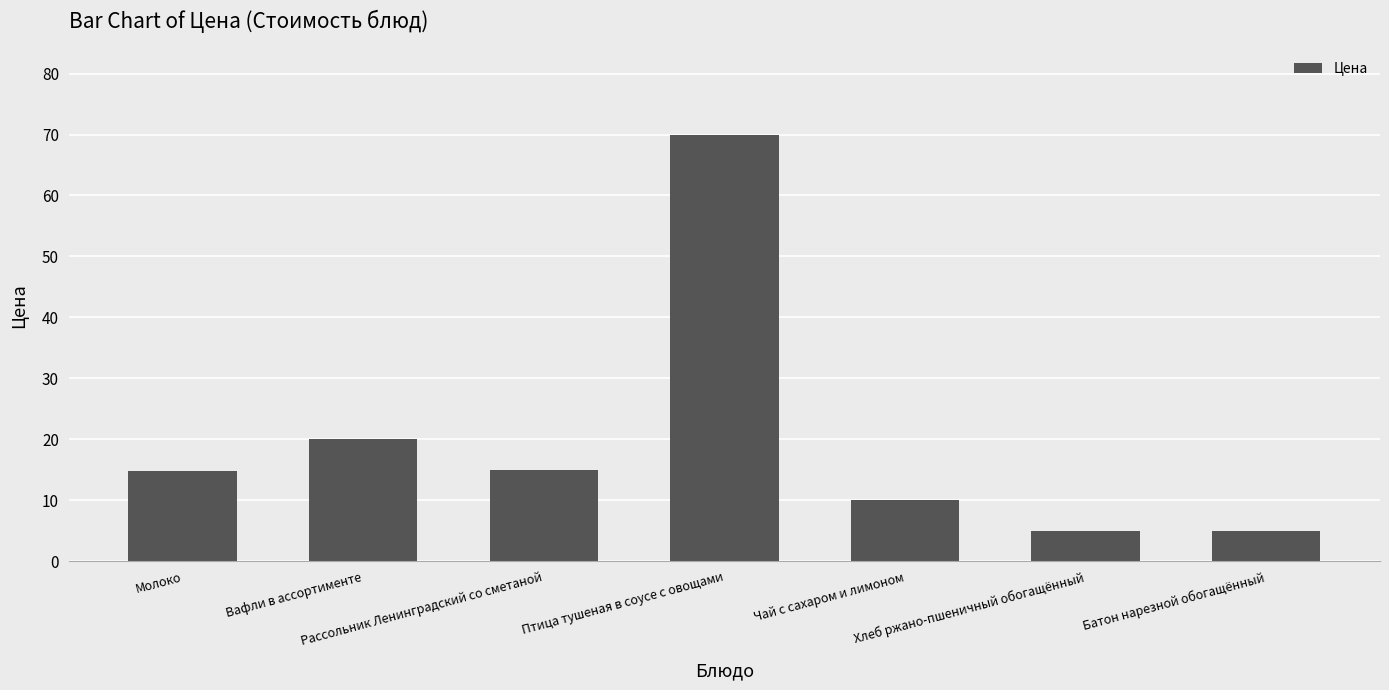

What is the smallest value displayed?

5.0